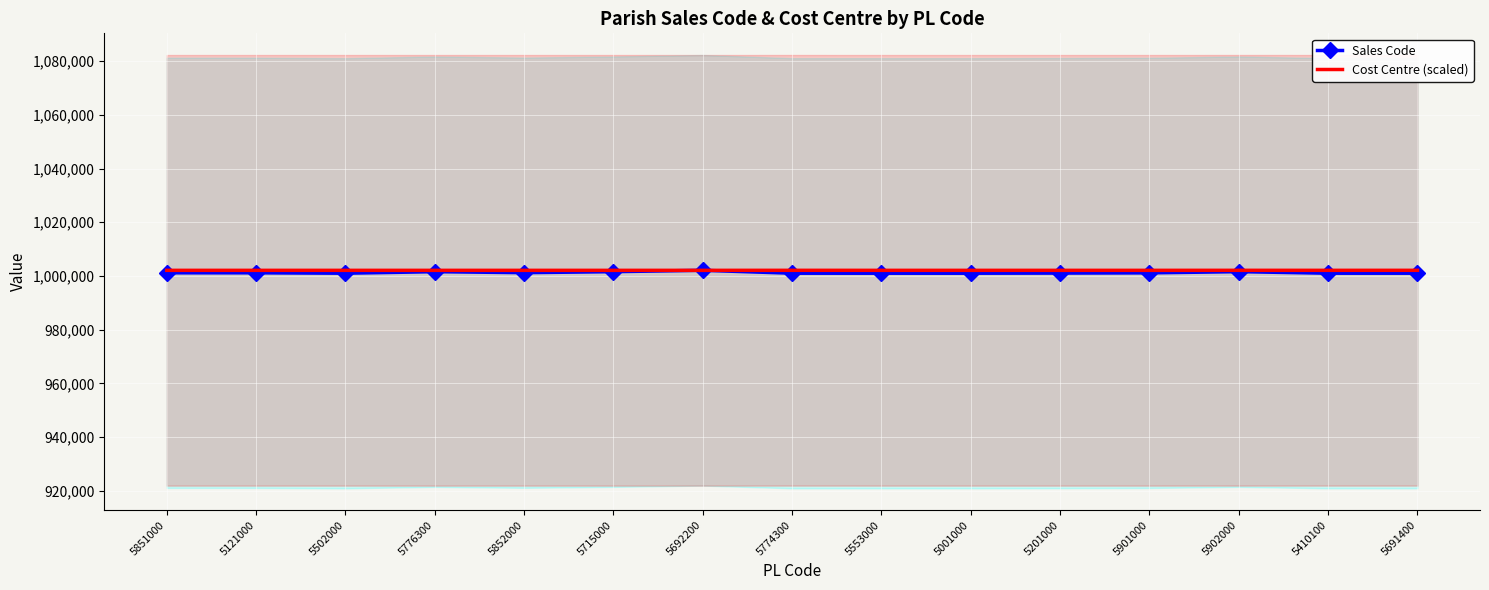

At which category does Sales Code reach its first local peak?

5776300